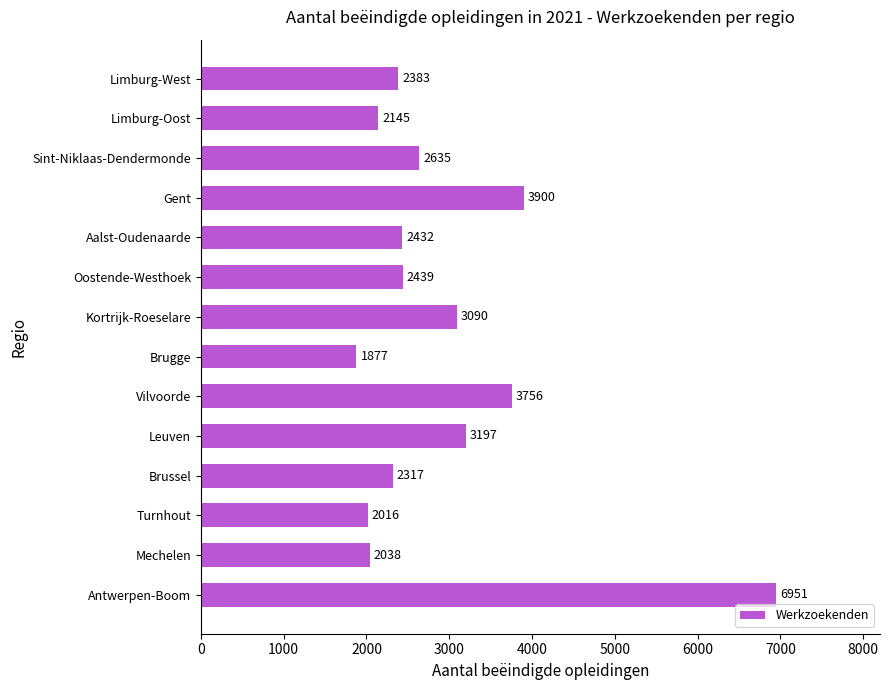

What is the difference between the maximum and minimum values?

5074